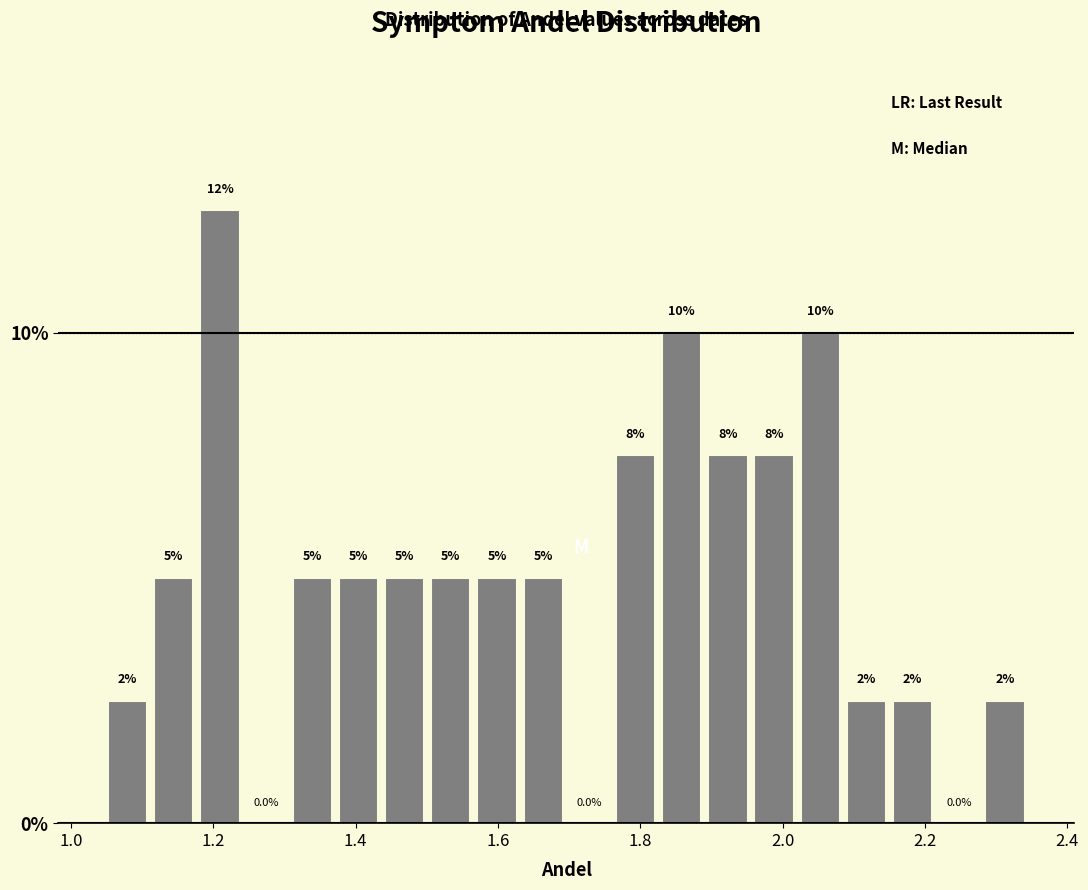

Read against the x-axis, roughly where is the centre of the tallest bar?

1.20